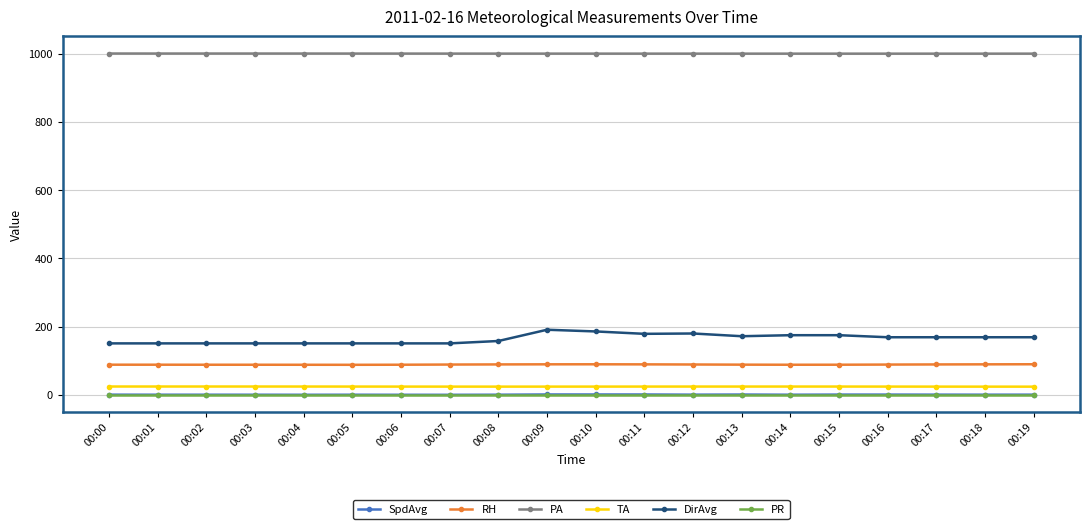

True or false: PR and DirAvg intersect in this chart.

False